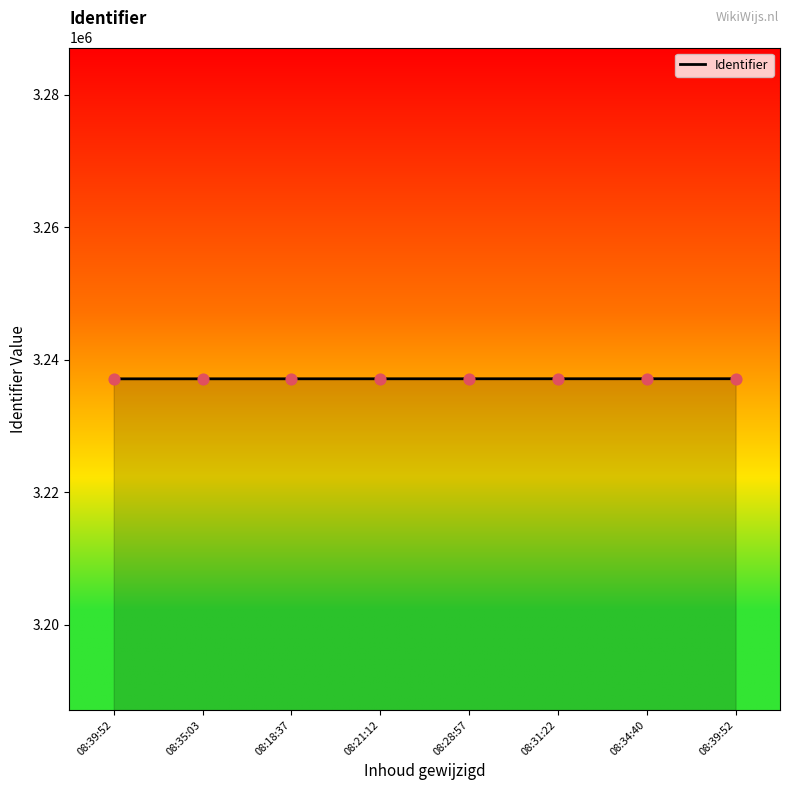

Between 08:39:52 and 08:31:22, which is larger?

08:31:22